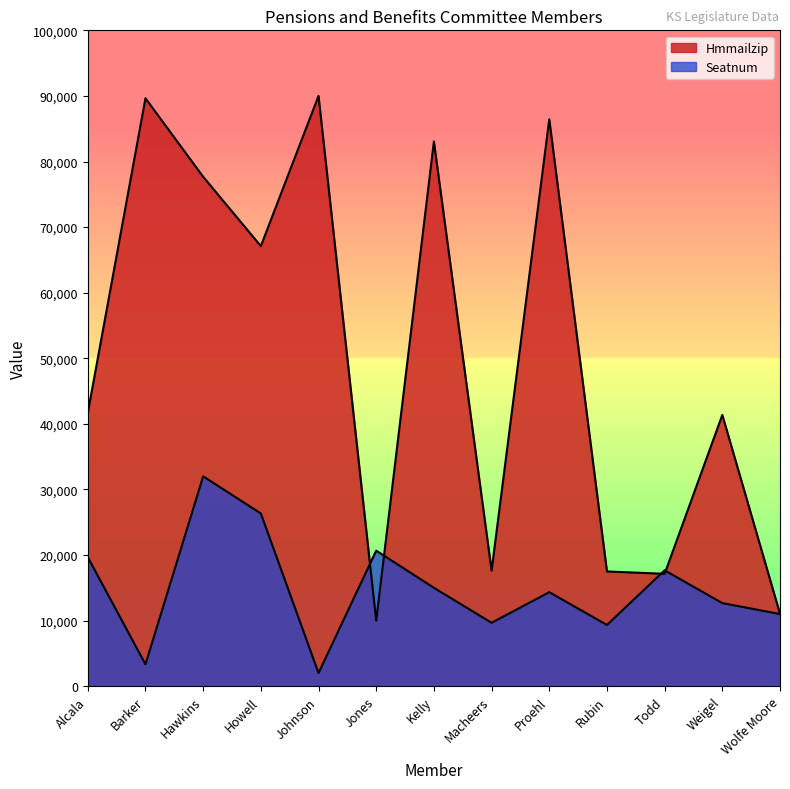

What is the difference between the Seatnum values at Macheers and Hawkins?

22333.3